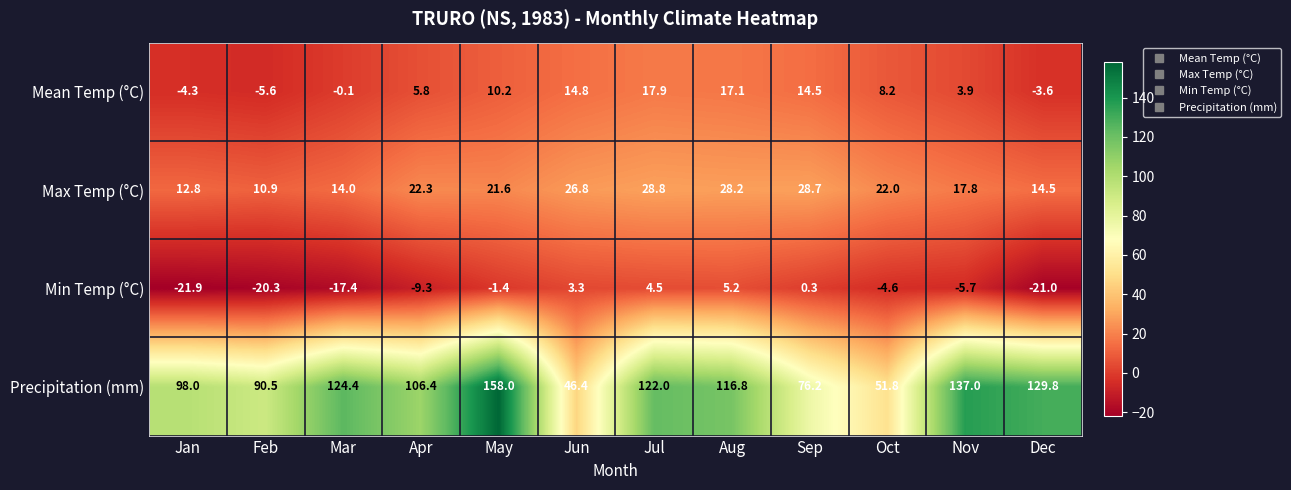

What is the maximum value shown in the chart?

158.0